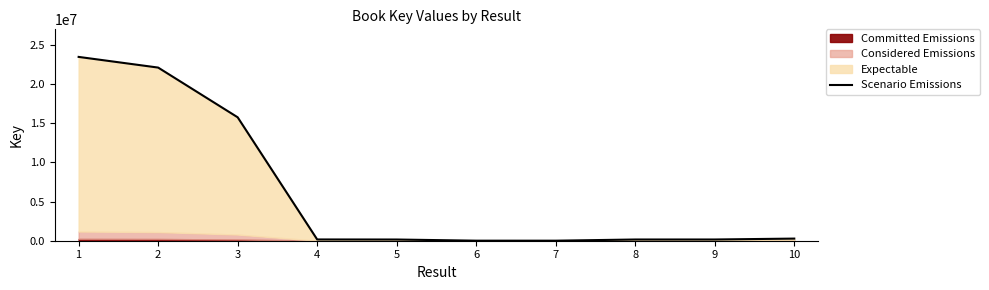

Does the chart have visible grid lines?

No